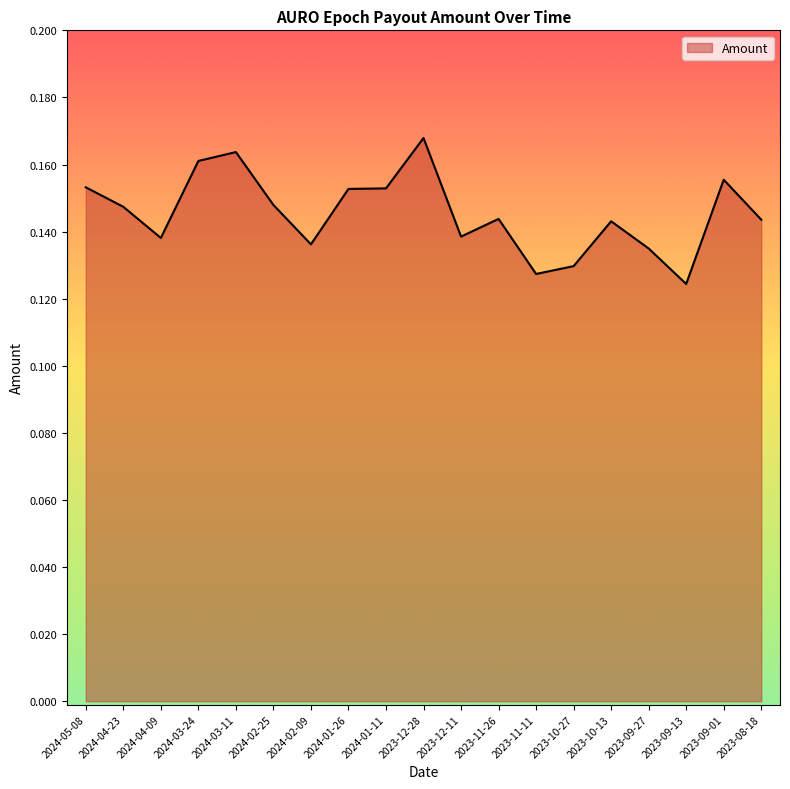

Which label corresponds to the largest value in the chart?

2023-12-28